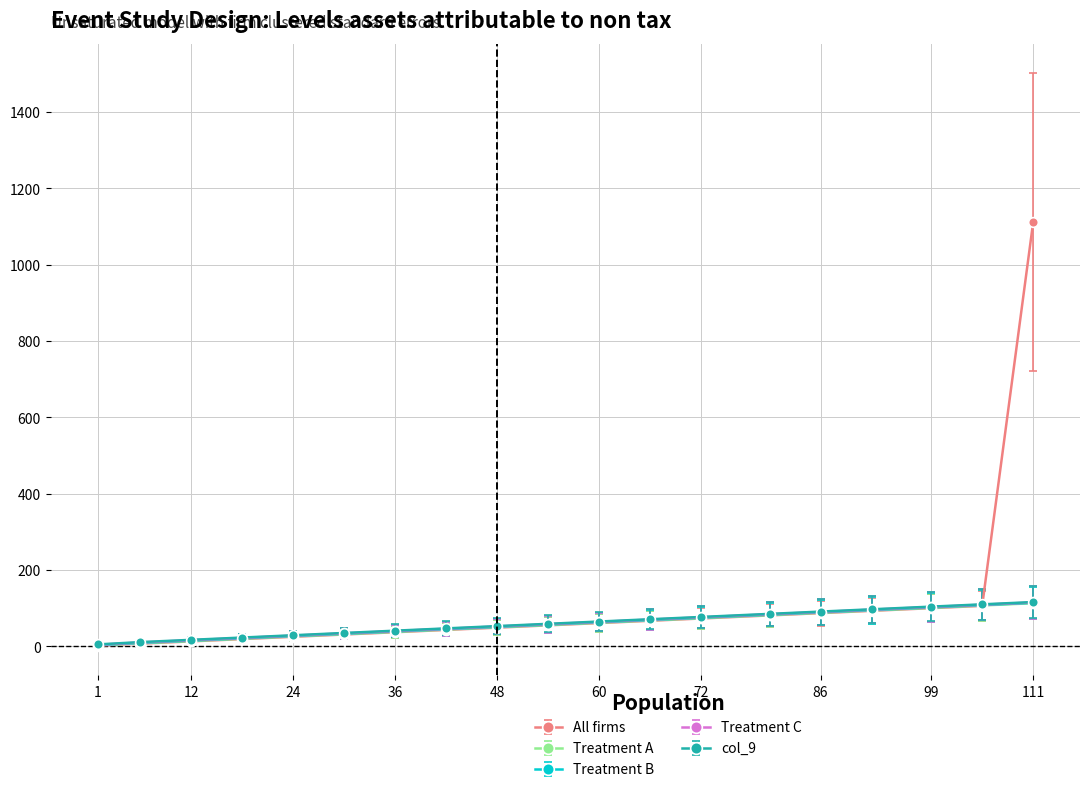

What is the greatest value displayed?

1112